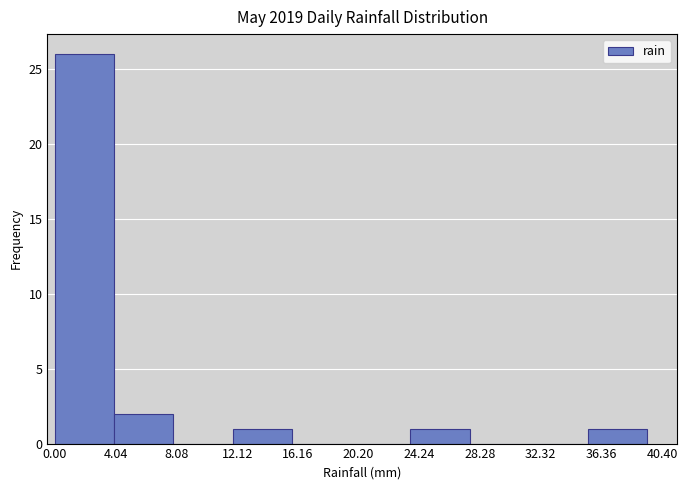

Reading left to right, list every bar in this chart as the range it spans on the x-axis followed by its height. Neither the bar edges nor the heights are printed on the chart, so give them approximately, as read against the axes.

0.0 to 4.0: 26
4.0 to 8.0: 2
8.0 to 12.0: 0
12.0 to 16.0: 1
16.0 to 19.5: 0
19.5 to 23.5: 0
23.5 to 27.5: 1
27.5 to 31.5: 0
31.5 to 35.5: 0
35.5 to 39.5: 1